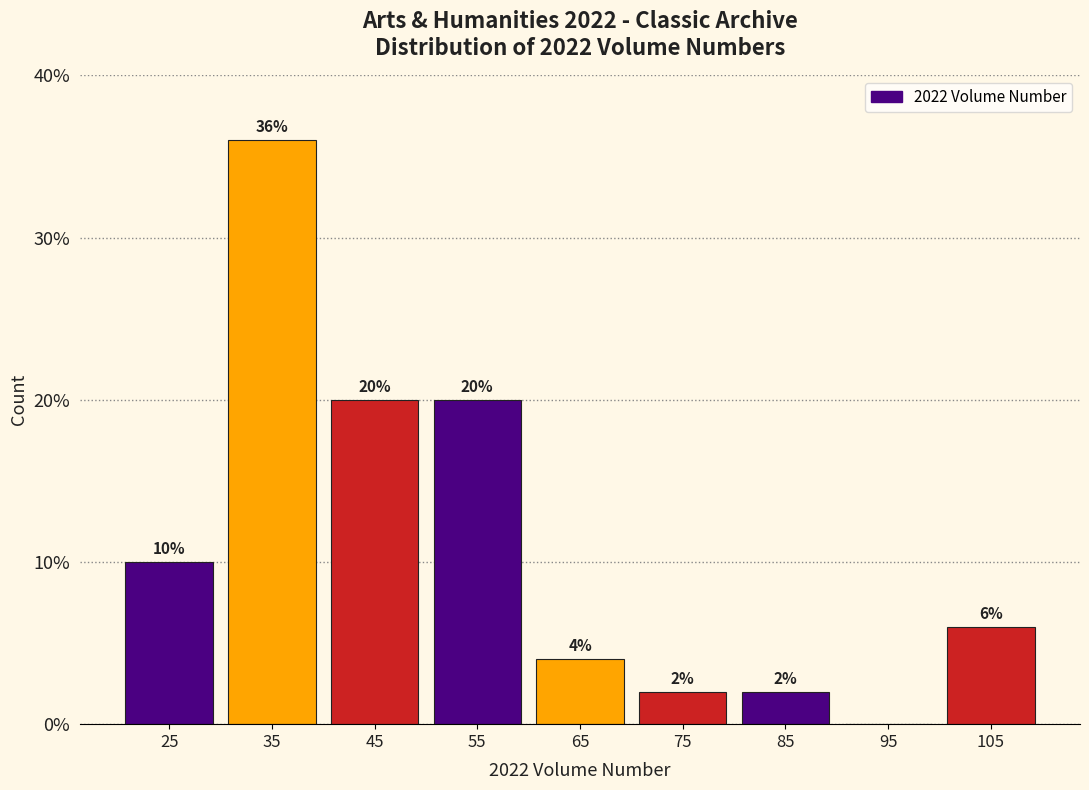

Which range on the x-axis has the tallest bar?

30 to 40